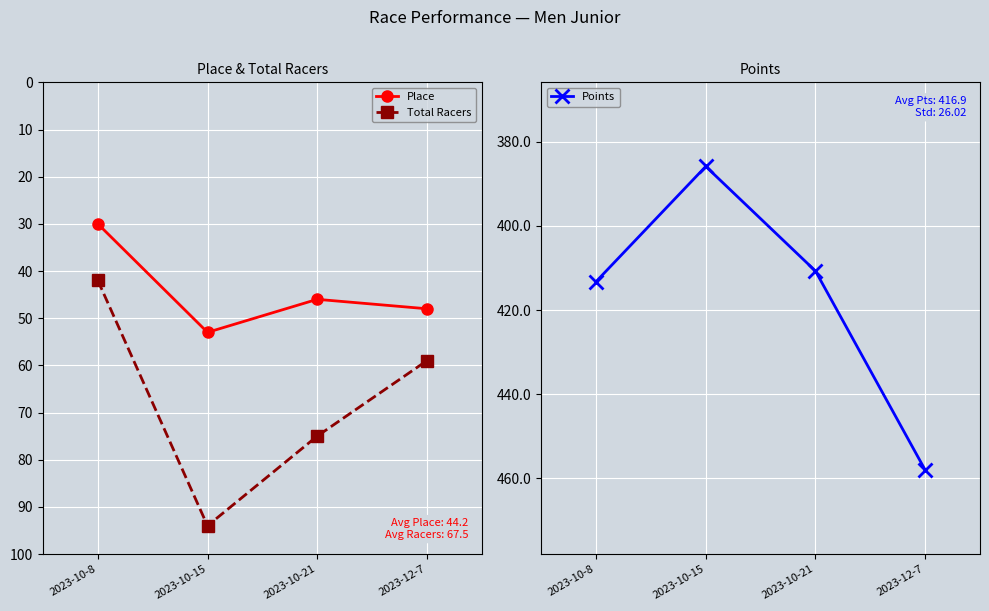

True or false: Place and Points intersect in this chart.

False